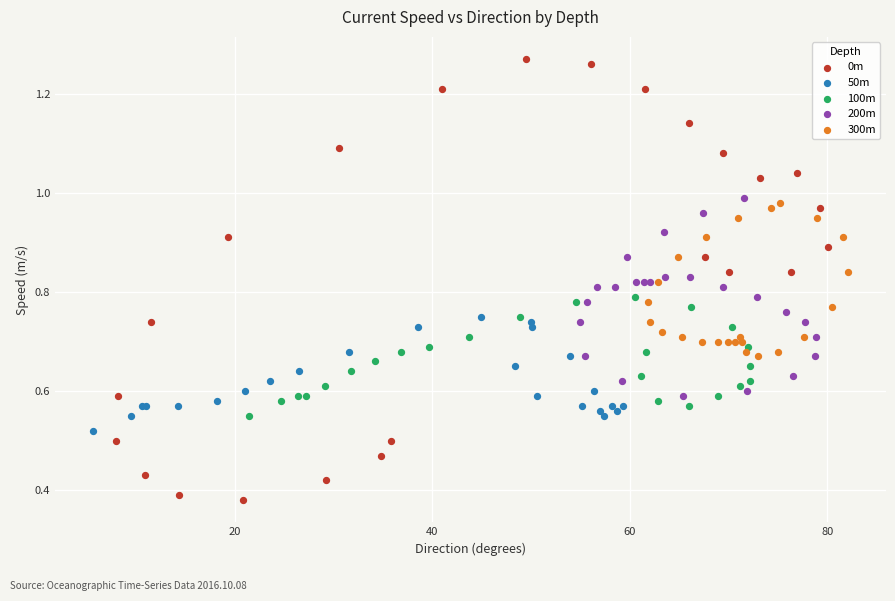

Which series contains the highest Y value?

0m